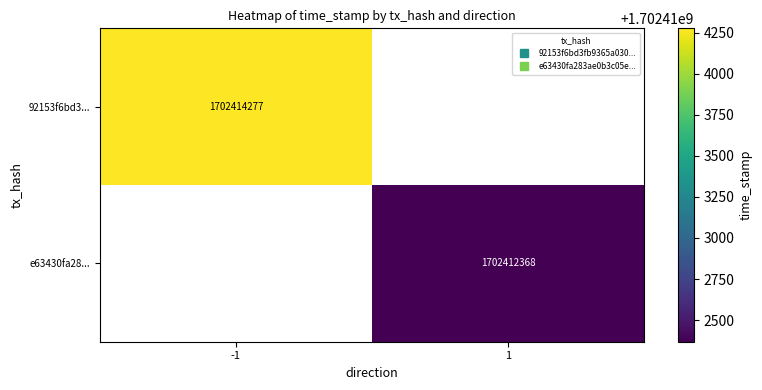

Read the e63430fa28... value at 1.

1702412368.0